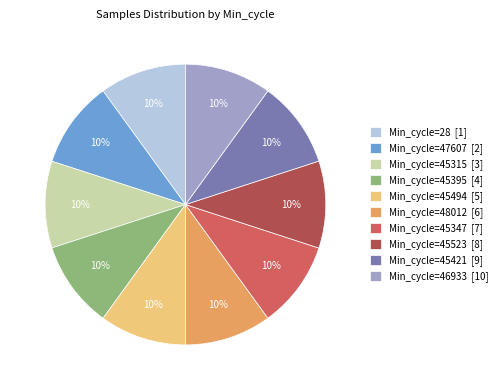

To the nearest percent, what portion does Min_cycle=48012 [6] represent?

10%